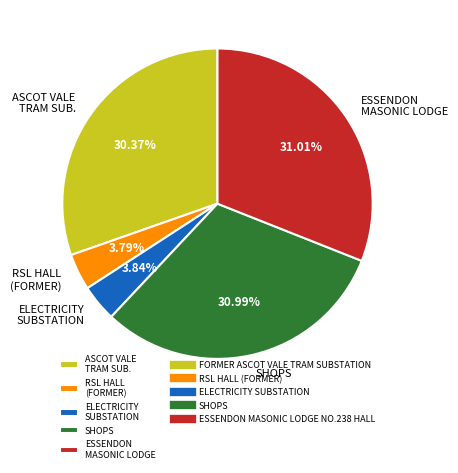

Combined, do SHOPS and RSL HALL (FORMER) account for over 50%?

No